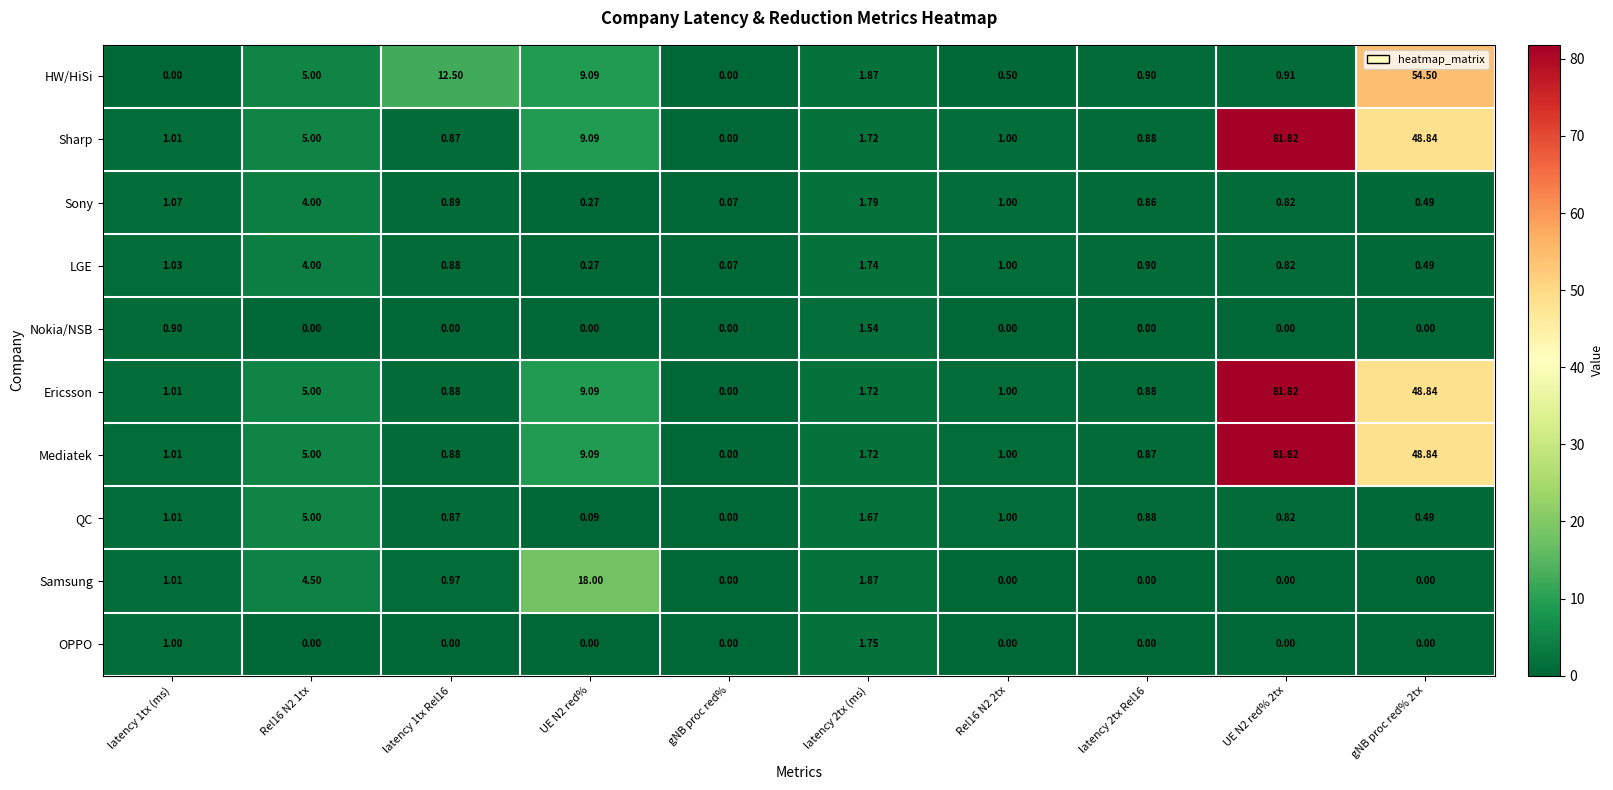

Which series has the largest total across all categories?

Ericsson